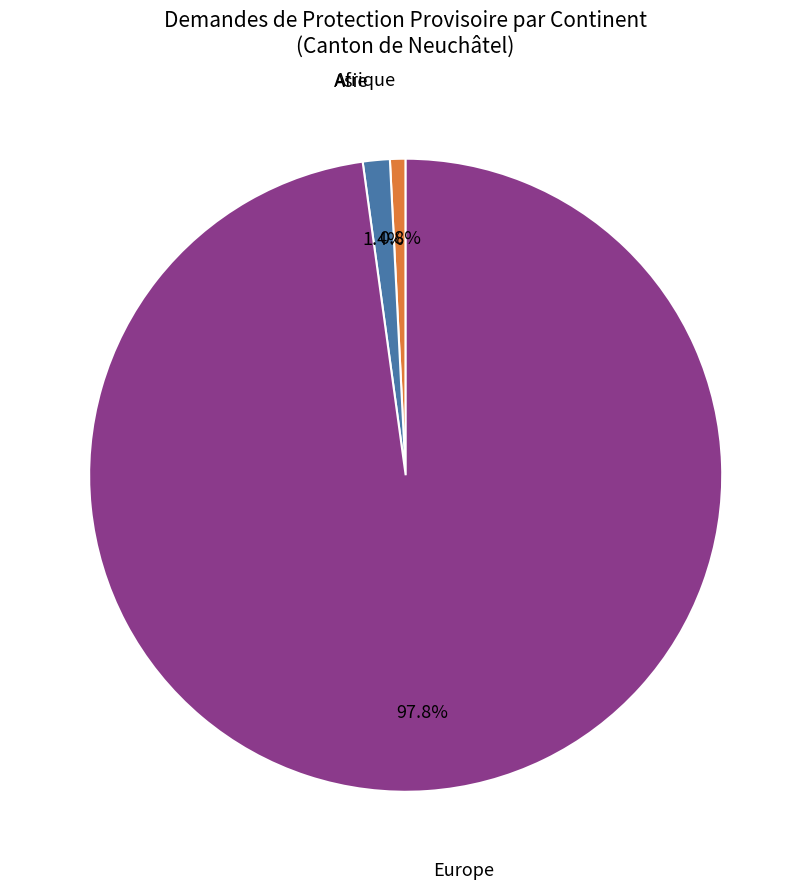

Combined, do Europe and Afrique account for over 50%?

Yes